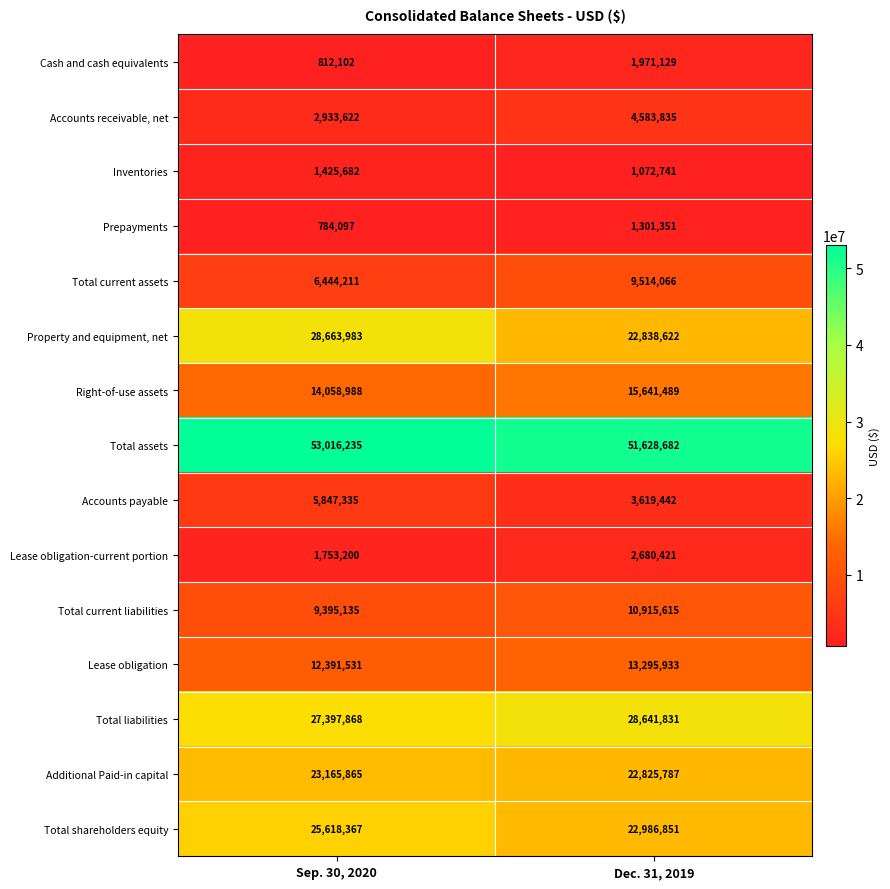

Where is Total assets nearest to the value 52322458?

Dec. 31, 2019